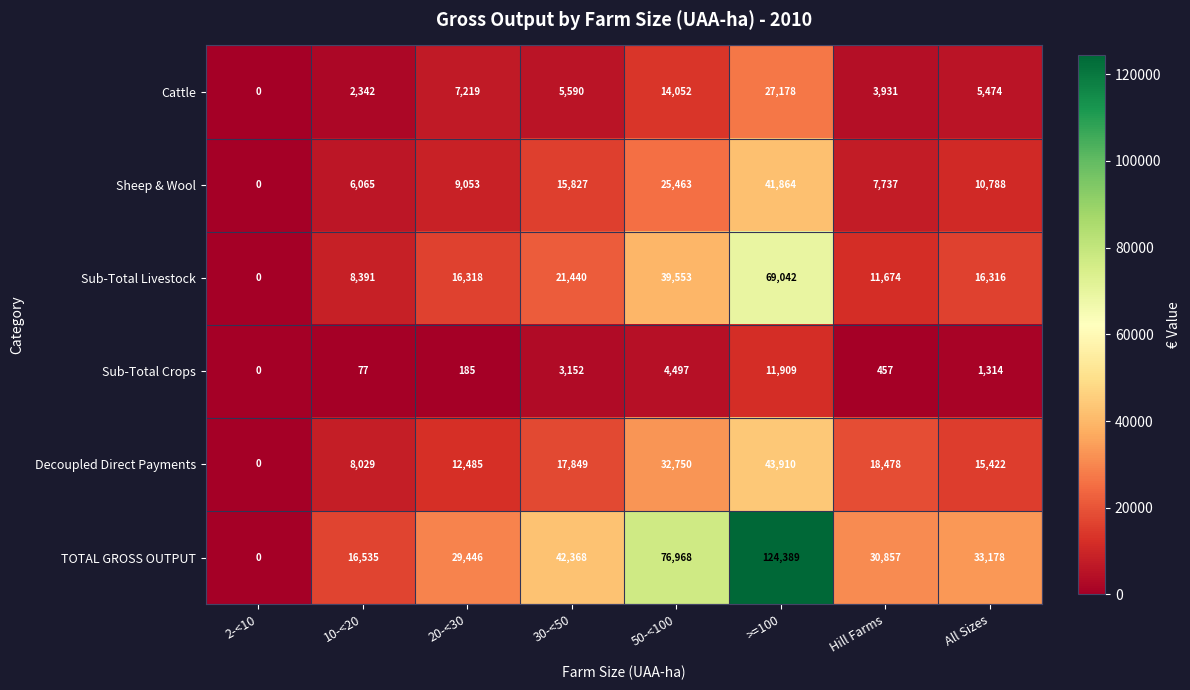

At 20-<30, list the series in order from smallest to largest.

Sub-Total Crops, Cattle, Sheep & Wool, Decoupled Direct Payments, Sub-Total Livestock, TOTAL GROSS OUTPUT